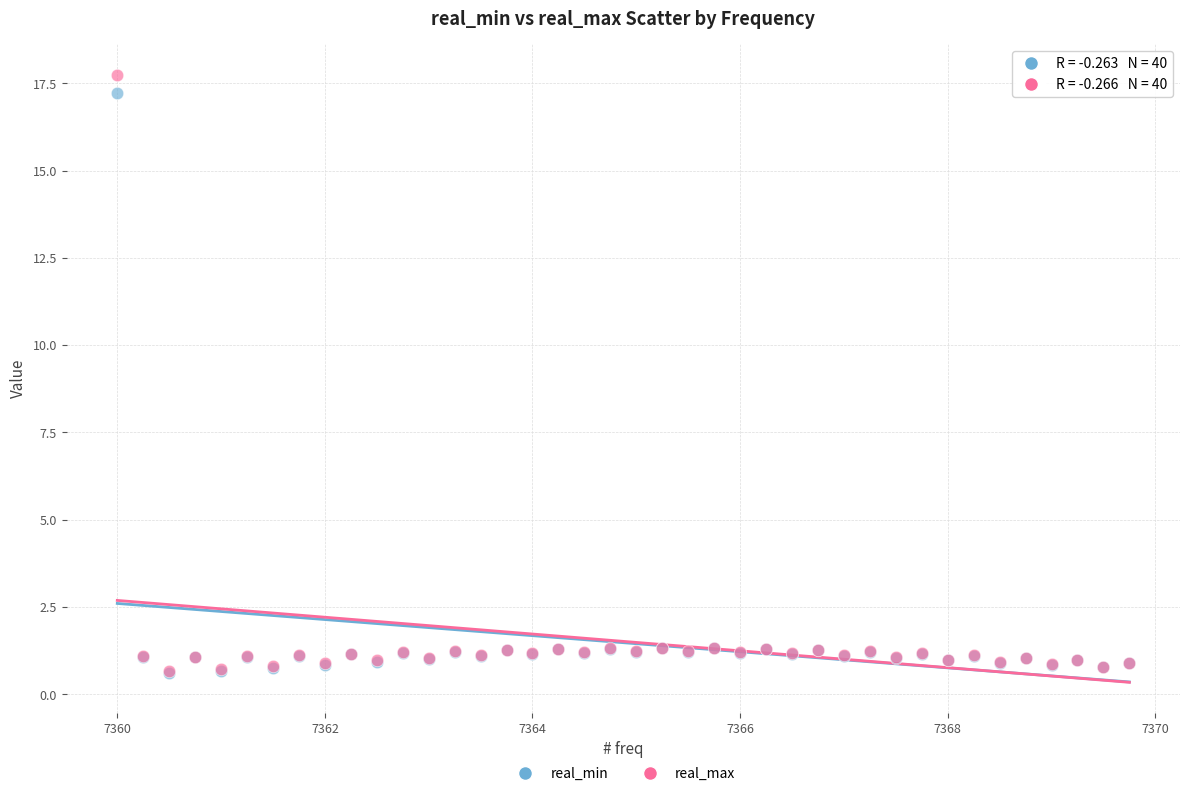

Which series has the largest Y range (max minus min)?

real_max